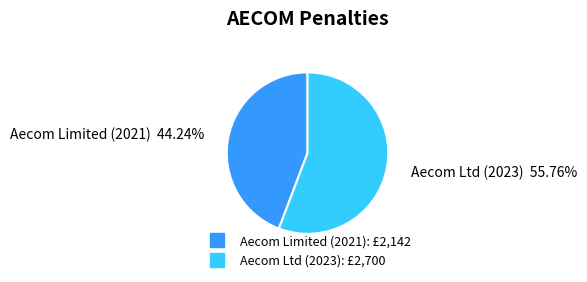

What is the majority slice?

Aecom Ltd (2023)